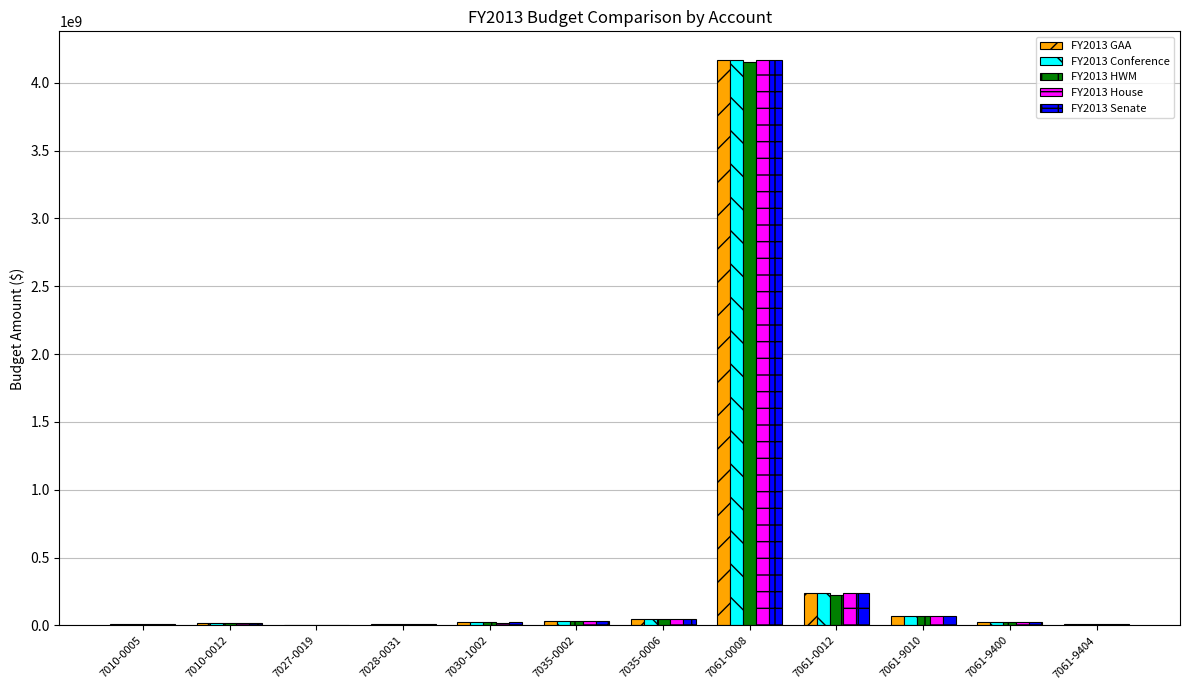

How many categories are shown in the chart?

12